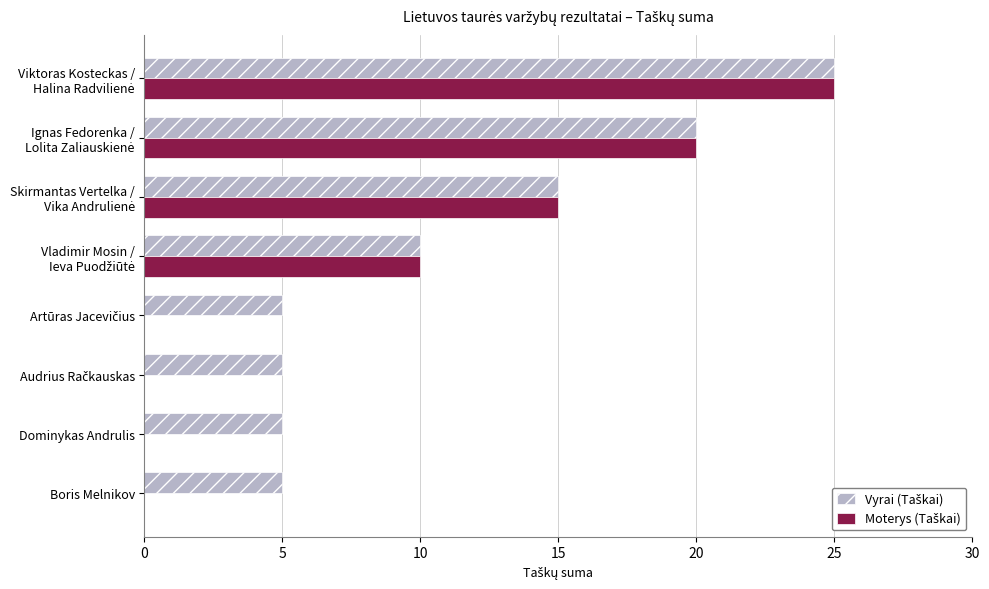

Count the number of data series in this chart.

2